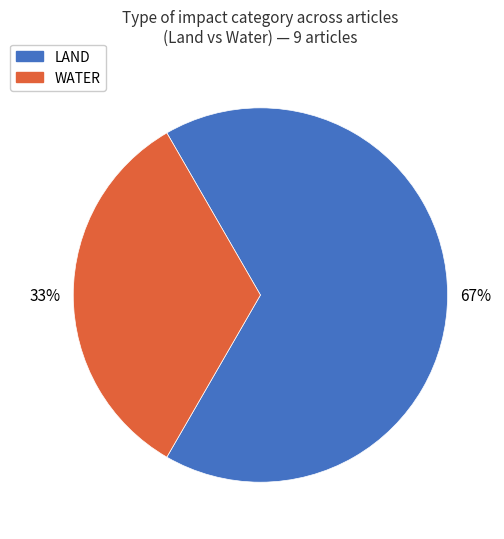

How many slices are in this pie chart?

2